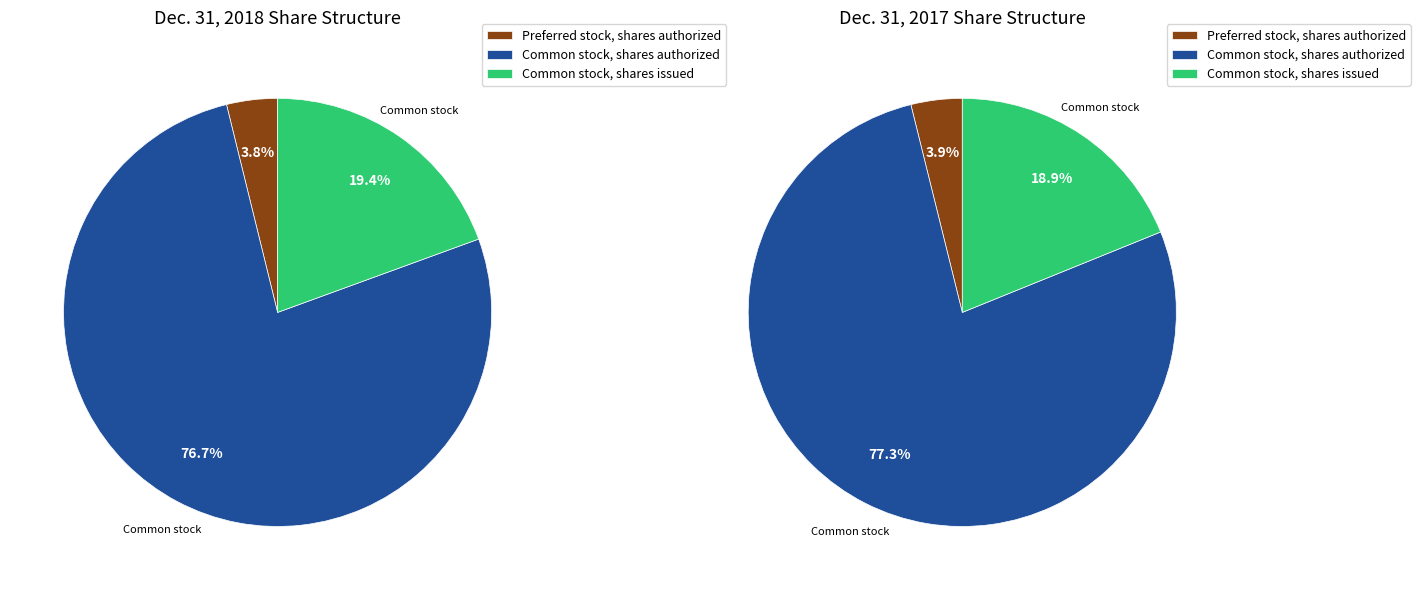

How many slices are in this pie chart?

3